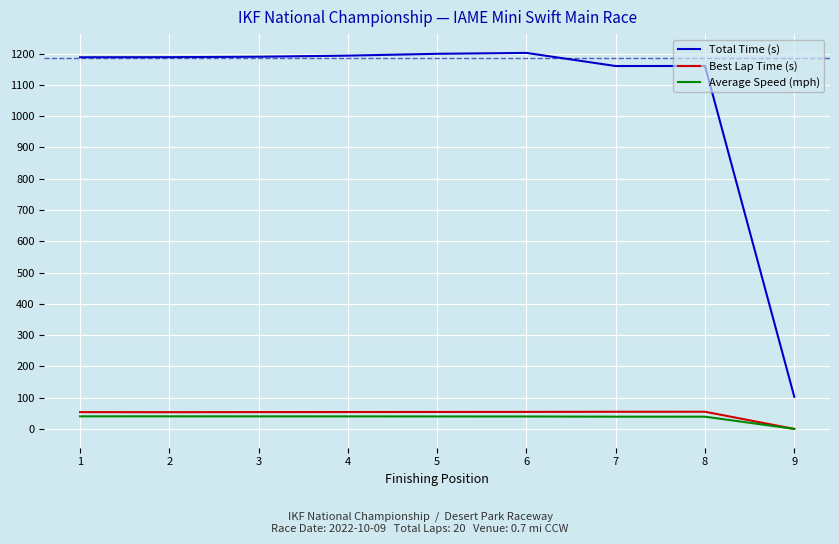

Which series has the largest total across all categories?

Total Time (s)